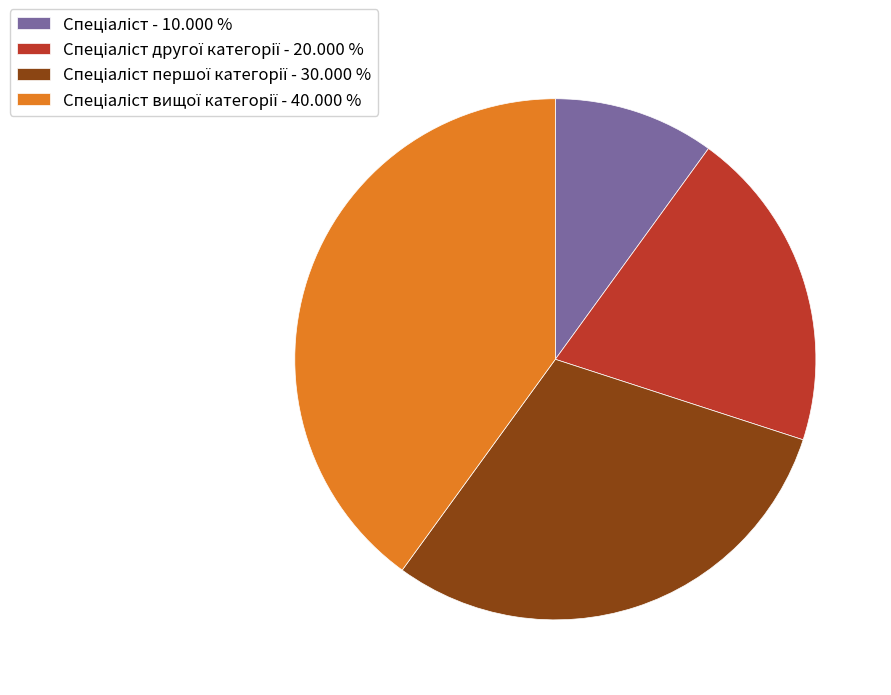

How many segments does this pie chart have?

4